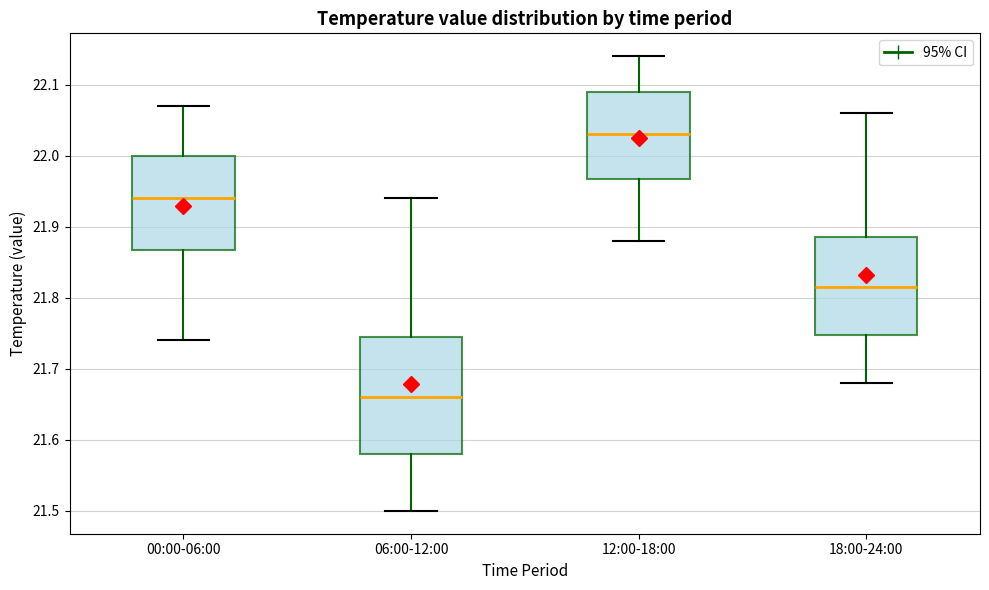

Where is the upper edge of the box for 12:00-18:00 on the y-axis? The values are not printed on the chart, so give them approximately, as read against the axis.

22.09